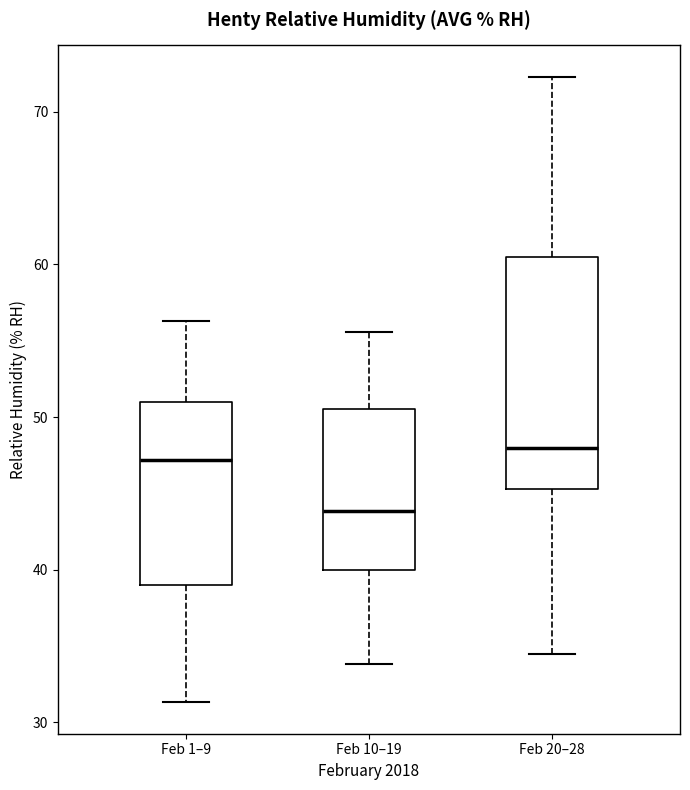

Reading left to right, read every box against the y-axis: the position of its median line, the range the box covers, and the ends of its whiskers. The values are not printed on the chart, so give them approximately, as read against the axis.

Feb 1–9: median 47, box 39 to 51, whiskers 31 to 56
Feb 10–19: median 44, box 40 to 51, whiskers 34 to 56
Feb 20–28: median 48, box 45 to 61, whiskers 35 to 72